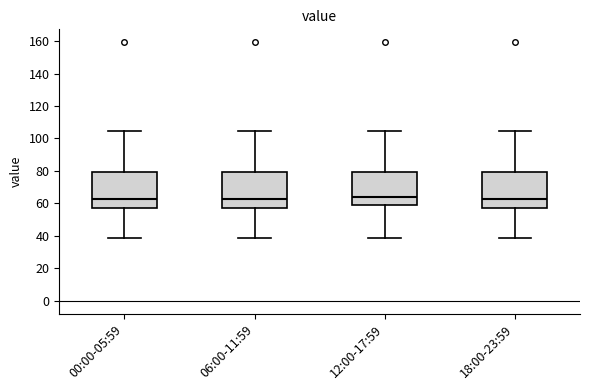

Reading left to right, transcribe this box plot: for each box, give where its median line is, the range the box spans, and where its two whiskers end, as read against the y-axis. The values are not printed on the chart, so give them approximately, as read against the axis.

00:00-05:59: median 62, box 58 to 80, whiskers 38 to 104
06:00-11:59: median 62, box 58 to 80, whiskers 38 to 104
12:00-17:59: median 64, box 60 to 80, whiskers 38 to 104
18:00-23:59: median 62, box 58 to 80, whiskers 38 to 104